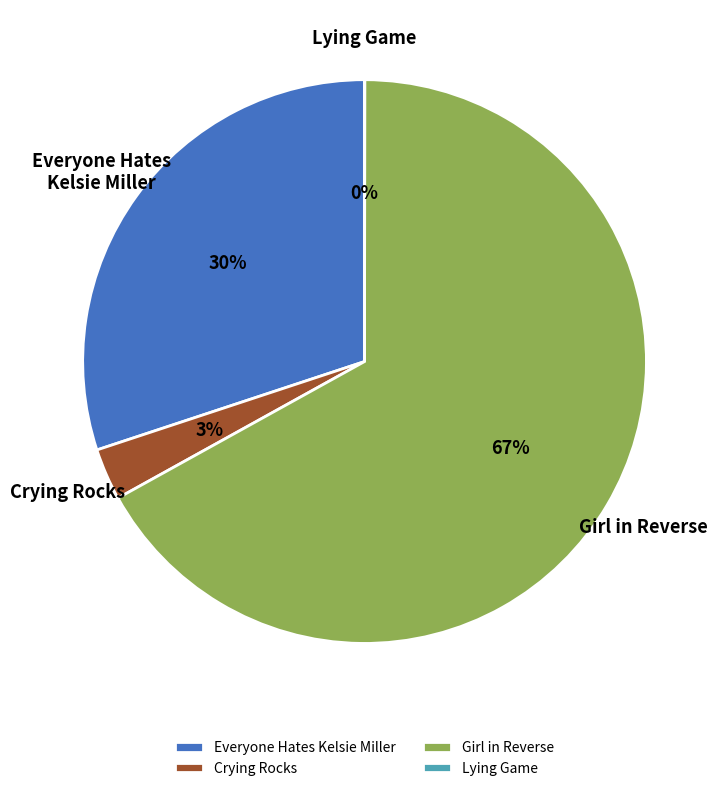

What percentage is the Crying Rocks slice, to the nearest percent?

3%